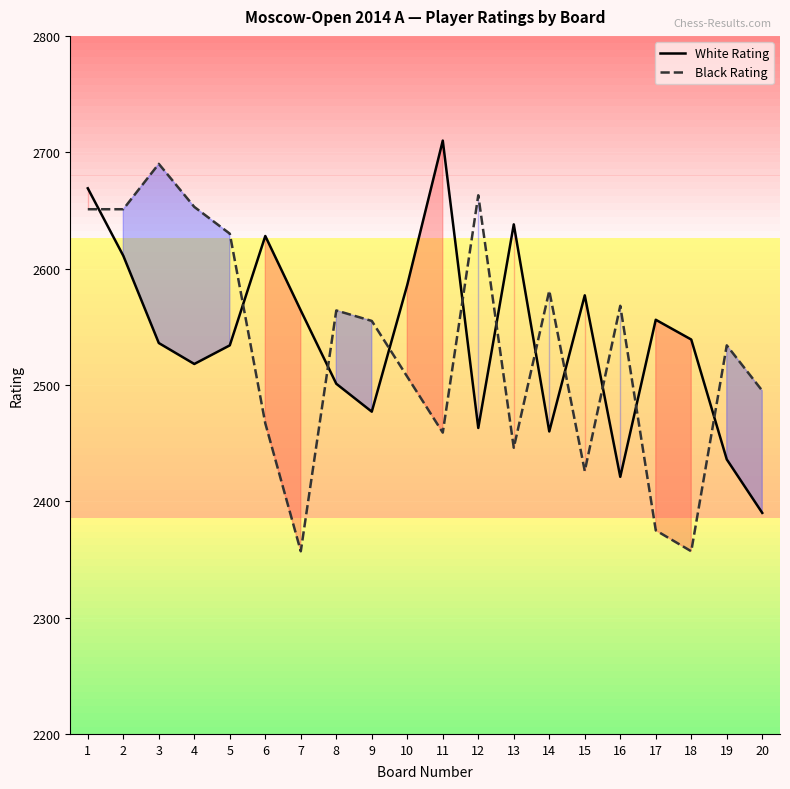

What is the spread (max minus min) of values at 1?

18